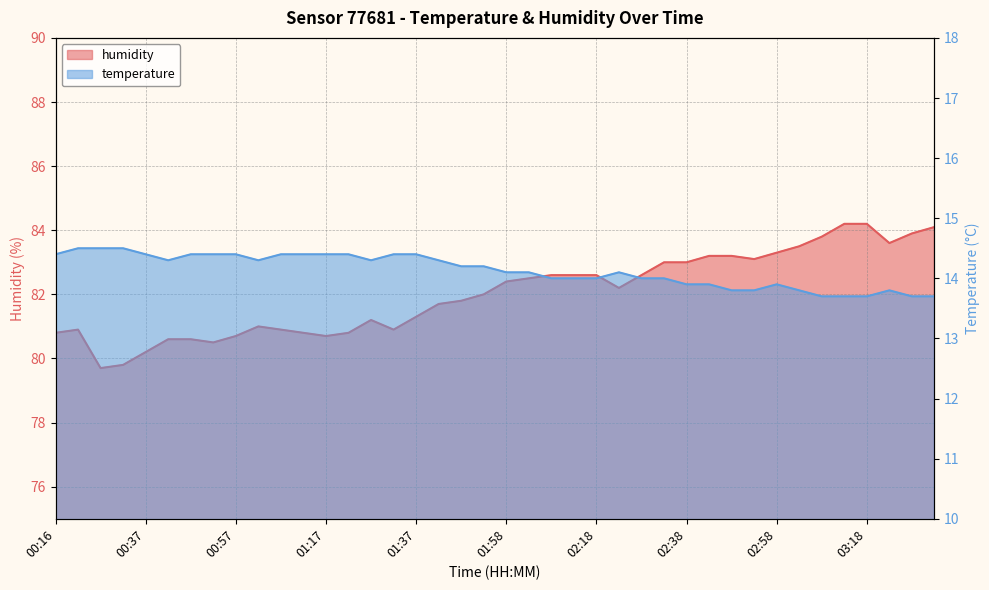

What is the spread (max minus min) of values at 01:02?

66.7